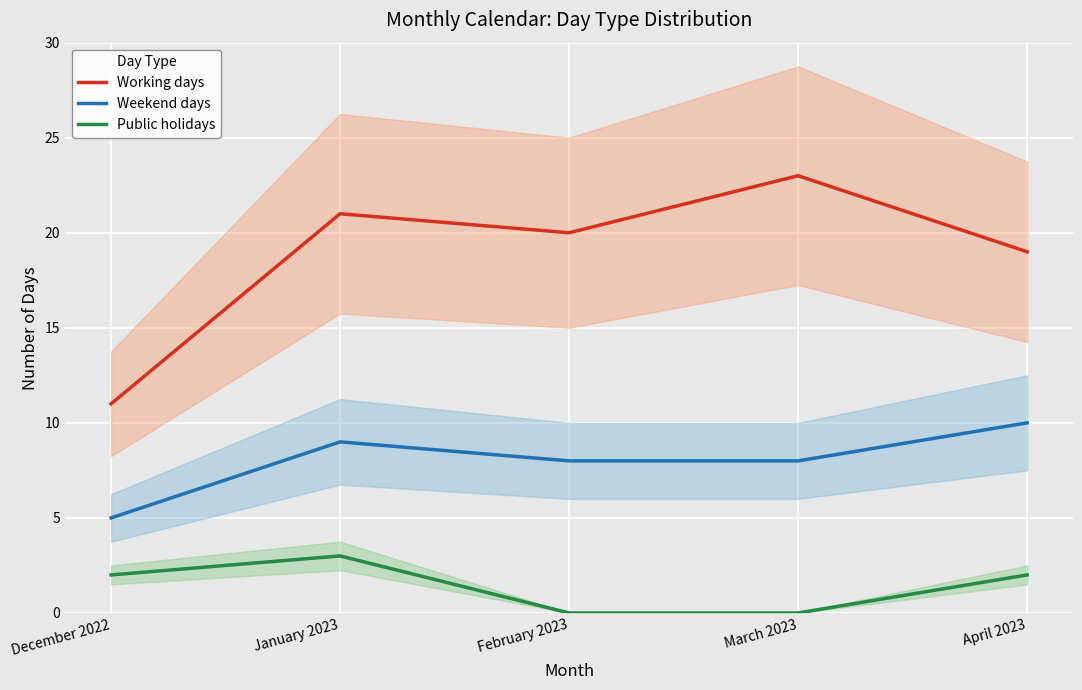

At which label does Public holidays reach its minimum?

February 2023